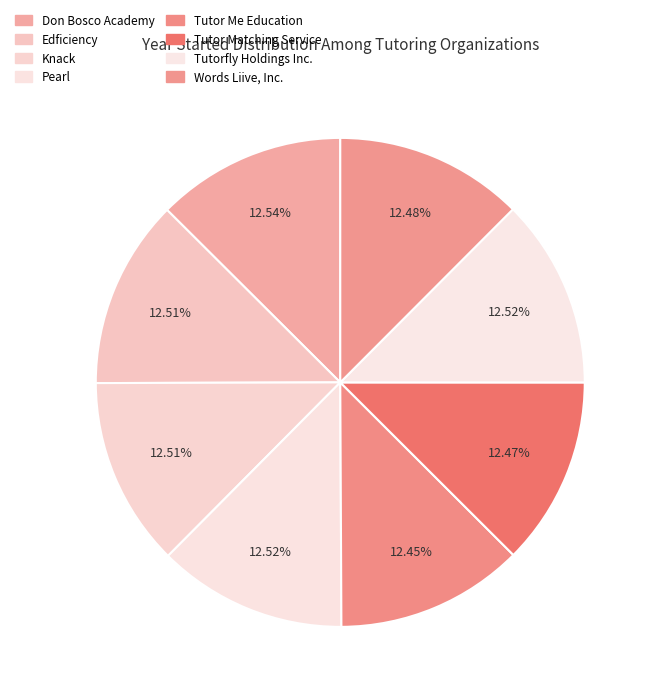

How many slices are in this pie chart?

8